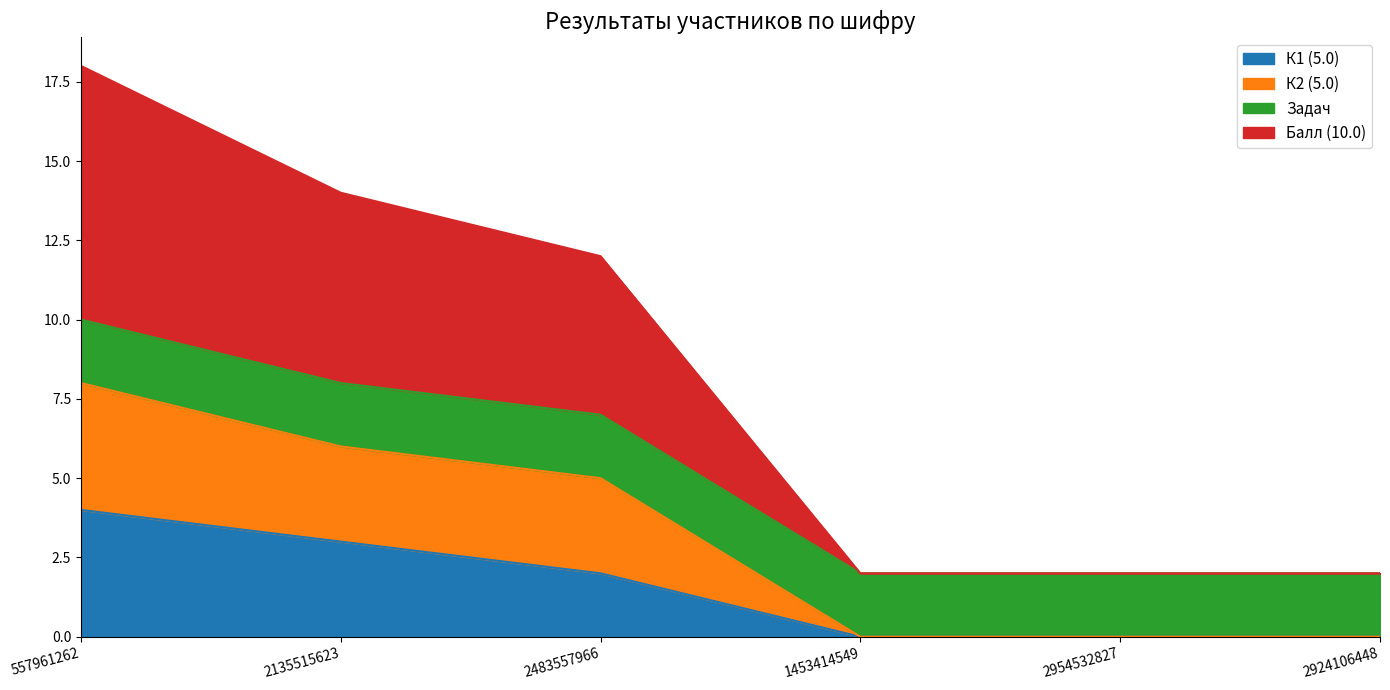

True or false: Балл (10.0) and К2 (5.0) cross at least once.

False